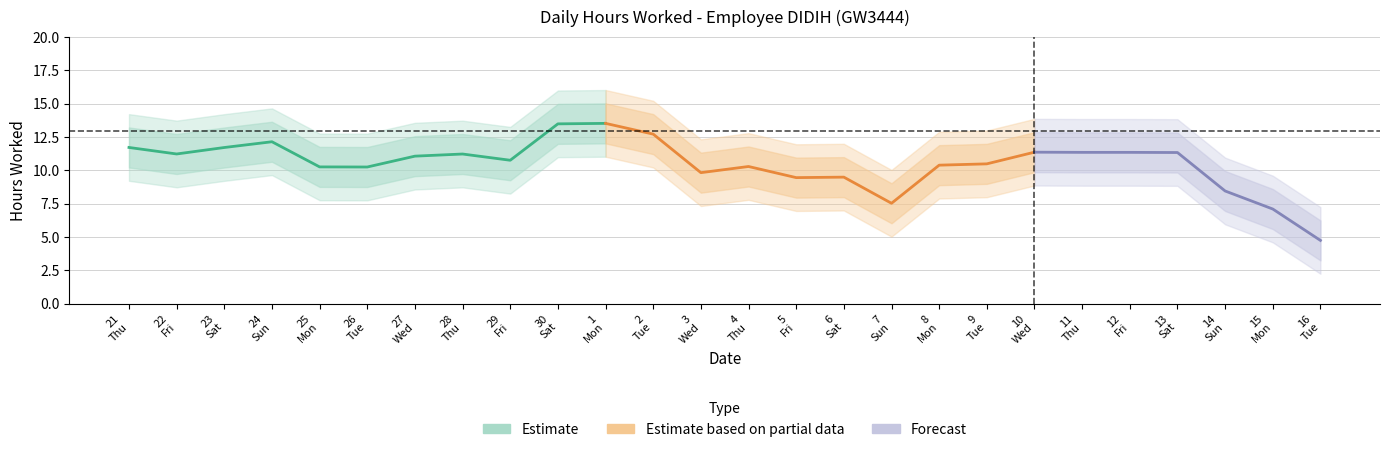

True or false: there are more than 2 points higher than both neighbors.

True